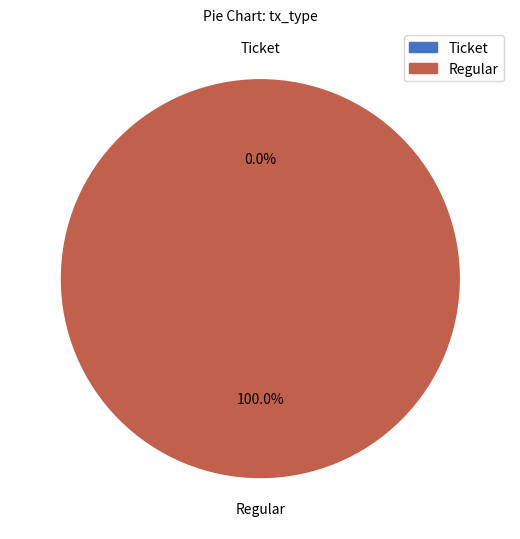

To the nearest percent, what is the difference between the Ticket and Regular slice percentages?

100%